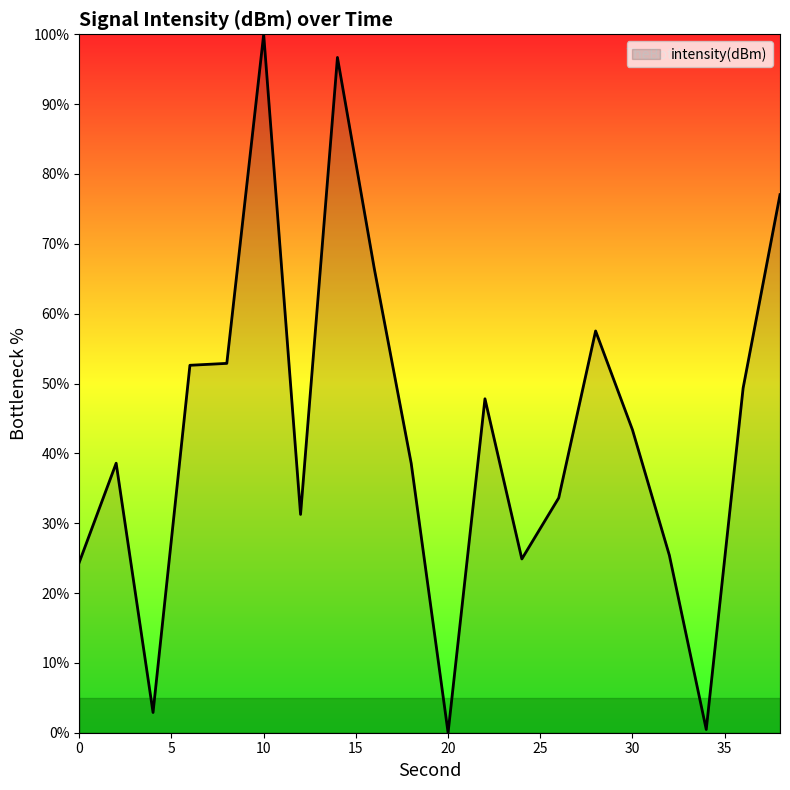

How many lines are shown in the chart?

1